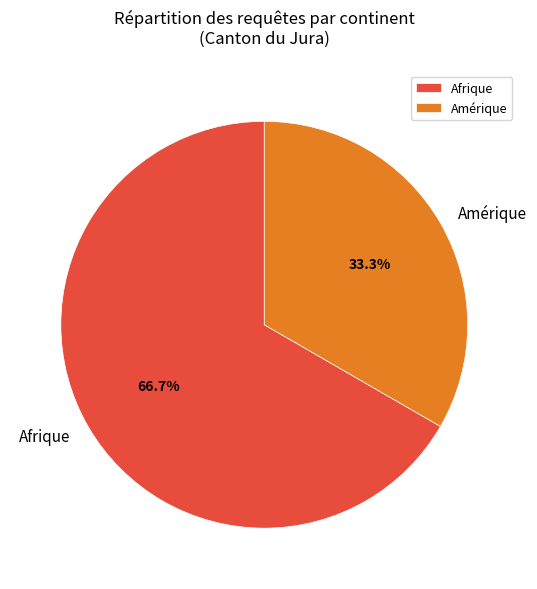

To the nearest percent, what is the combined percentage of Amérique and Afrique?

100%